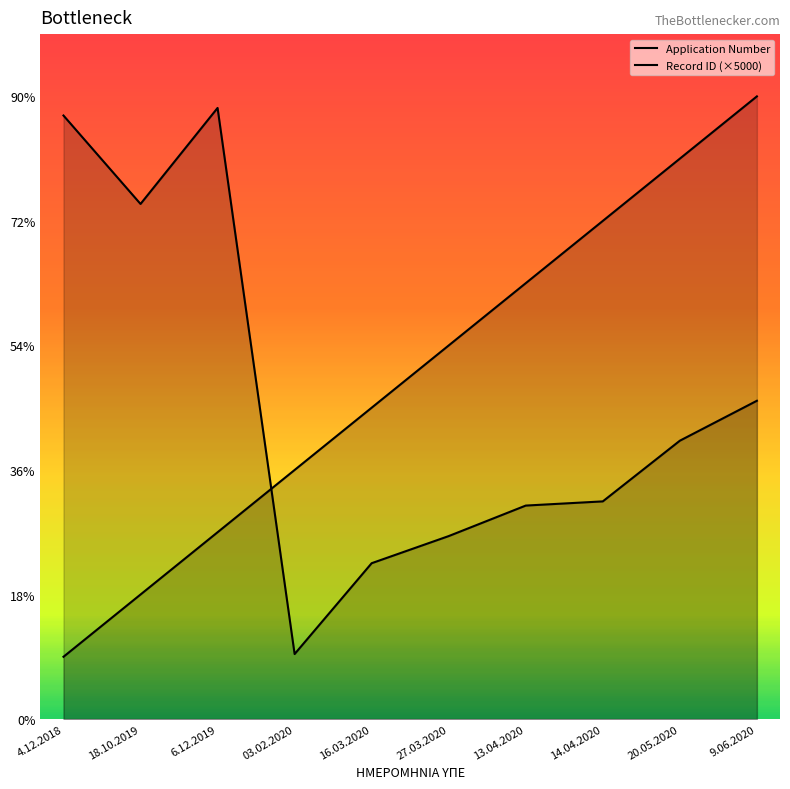

Is it true that Record ID (×5000) equals 11351 at 27.03.2020?

False